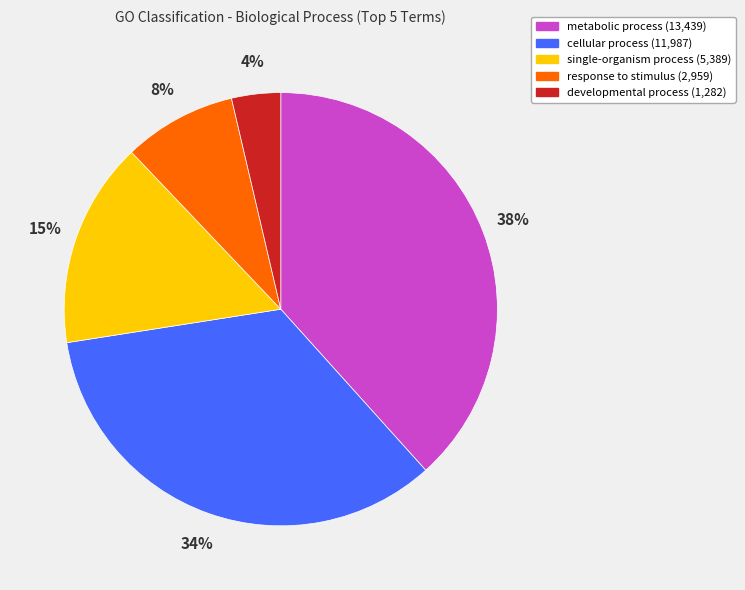

Between cellular process and response to stimulus, which is larger?

cellular process